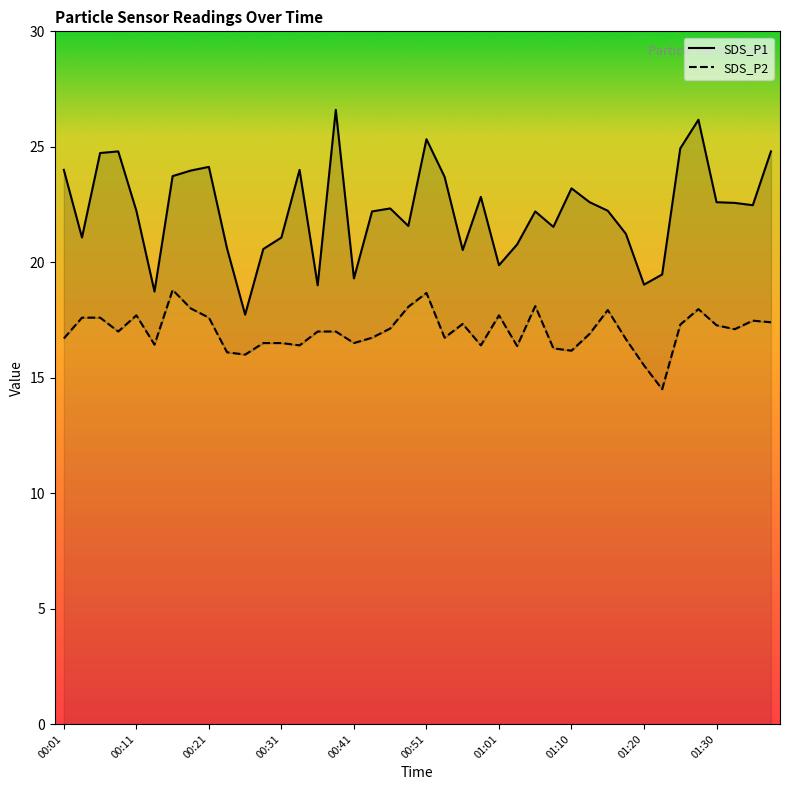

Read the SDS_P1 value at 01:35.

22.5